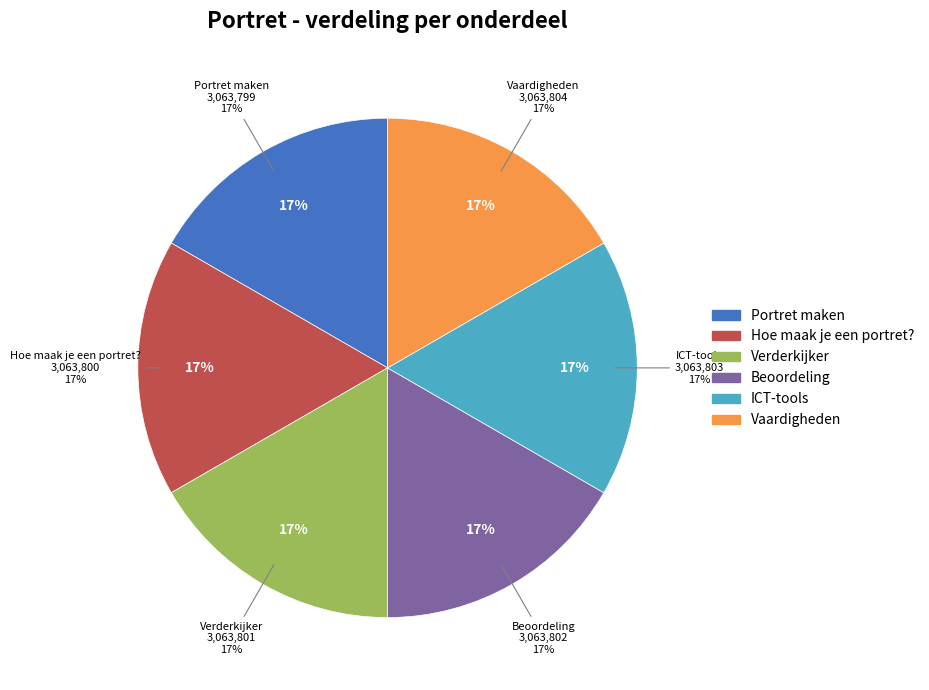

What is the ratio of the value at Vaardigheden to the value at Beoordeling?

1.0